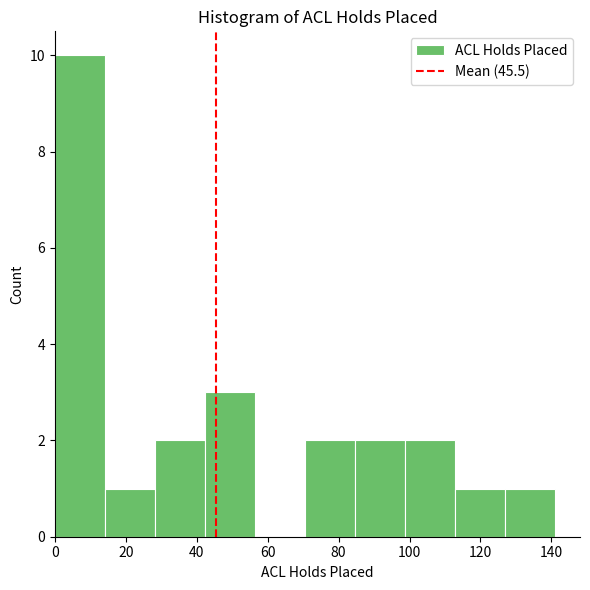

What is the height of the bar covering 0 to 14 on the x-axis? Neither the bar edges nor the heights are printed on the chart, so give them approximately, as read against the axes.

10